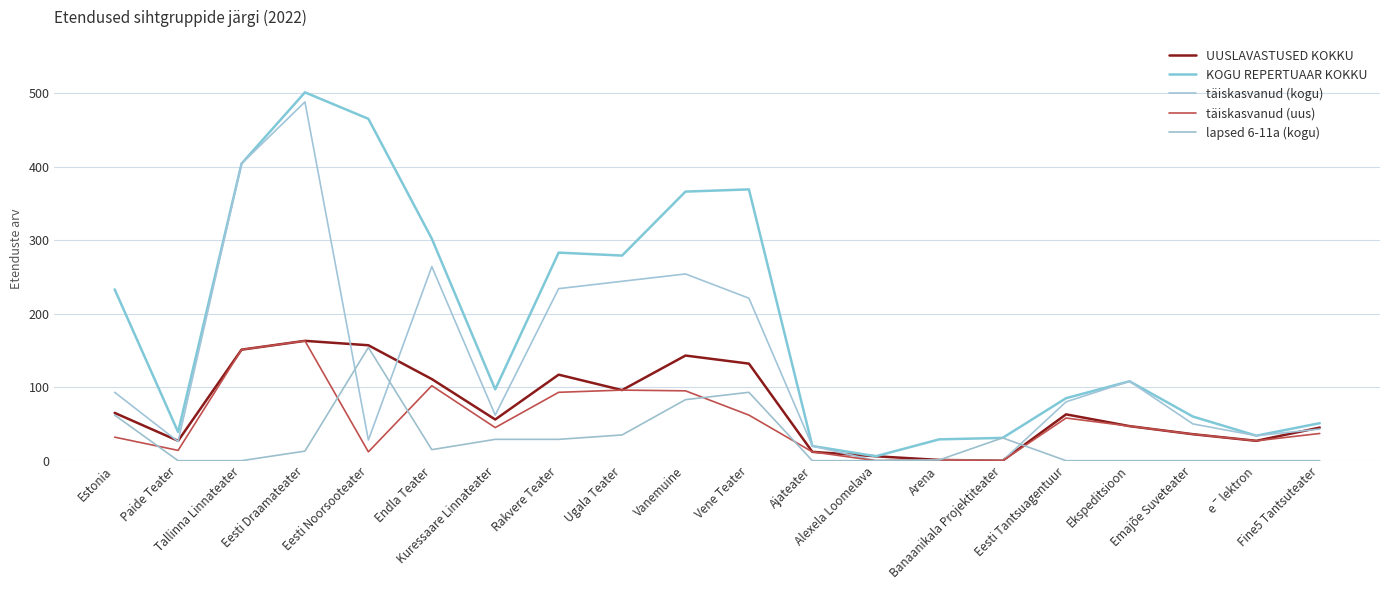

Reading left to right, transcribe all the data shown in this chart.

UUSLAVASTUSED KOKKU: Estonia=65	Paide Teater=27	Tallinna Linnateater=151	Eesti Draamateater=163	Eesti Noorsooteater=157	Endla Teater=111	Kuressaare Linnateater=56	Rakvere Teater=117	Ugala Teater=96	Vanemuine=143	Vene Teater=132	Ajateater=12	Alexela Loomelava=6	Arena=1	Banaanikala Projektiteater=0	Eesti Tantsuagentuur=63	Ekspeditsioon=47	Emajõe Suveteater=36	eˉlektron=27	Fine5 Tantsuteater=45
KOGU REPERTUAAR KOKKU: Estonia=233	Paide Teater=39	Tallinna Linnateater=404	Eesti Draamateater=501	Eesti Noorsooteater=465	Endla Teater=302	Kuressaare Linnateater=97	Rakvere Teater=283	Ugala Teater=279	Vanemuine=366	Vene Teater=369	Ajateater=20	Alexela Loomelava=6	Arena=29	Banaanikala Projektiteater=31	Eesti Tantsuagentuur=85	Ekspeditsioon=108	Emajõe Suveteater=60	eˉlektron=34	Fine5 Tantsuteater=51
täiskasvanud (kogu): Estonia=93	Paide Teater=26	Tallinna Linnateater=404	Eesti Draamateater=488	Eesti Noorsooteater=28	Endla Teater=264	Kuressaare Linnateater=62	Rakvere Teater=234	Ugala Teater=244	Vanemuine=254	Vene Teater=221	Ajateater=20	Alexela Loomelava=0	Arena=1	Banaanikala Projektiteater=0	Eesti Tantsuagentuur=80	Ekspeditsioon=108	Emajõe Suveteater=50	eˉlektron=34	Fine5 Tantsuteater=43
täiskasvanud (uus): Estonia=32	Paide Teater=14	Tallinna Linnateater=151	Eesti Draamateater=163	Eesti Noorsooteater=12	Endla Teater=102	Kuressaare Linnateater=45	Rakvere Teater=93	Ugala Teater=96	Vanemuine=95	Vene Teater=62	Ajateater=12	Alexela Loomelava=0	Arena=1	Banaanikala Projektiteater=0	Eesti Tantsuagentuur=58	Ekspeditsioon=47	Emajõe Suveteater=36	eˉlektron=27	Fine5 Tantsuteater=37
lapsed 6-11a (kogu): Estonia=62	Paide Teater=0	Tallinna Linnateater=0	Eesti Draamateater=13	Eesti Noorsooteater=154	Endla Teater=15	Kuressaare Linnateater=29	Rakvere Teater=29	Ugala Teater=35	Vanemuine=83	Vene Teater=93	Ajateater=0	Alexela Loomelava=0	Arena=1	Banaanikala Projektiteater=31	Eesti Tantsuagentuur=0	Ekspeditsioon=0	Emajõe Suveteater=0	eˉlektron=0	Fine5 Tantsuteater=0